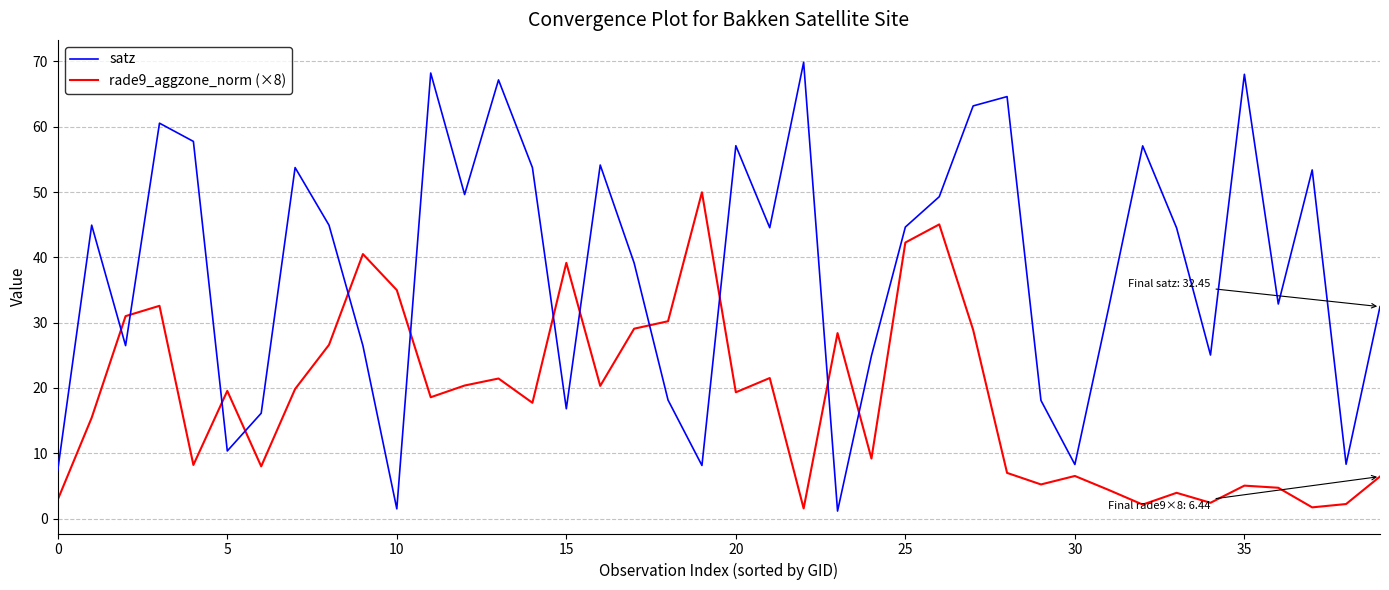

Which series has the largest total across all categories?

satz